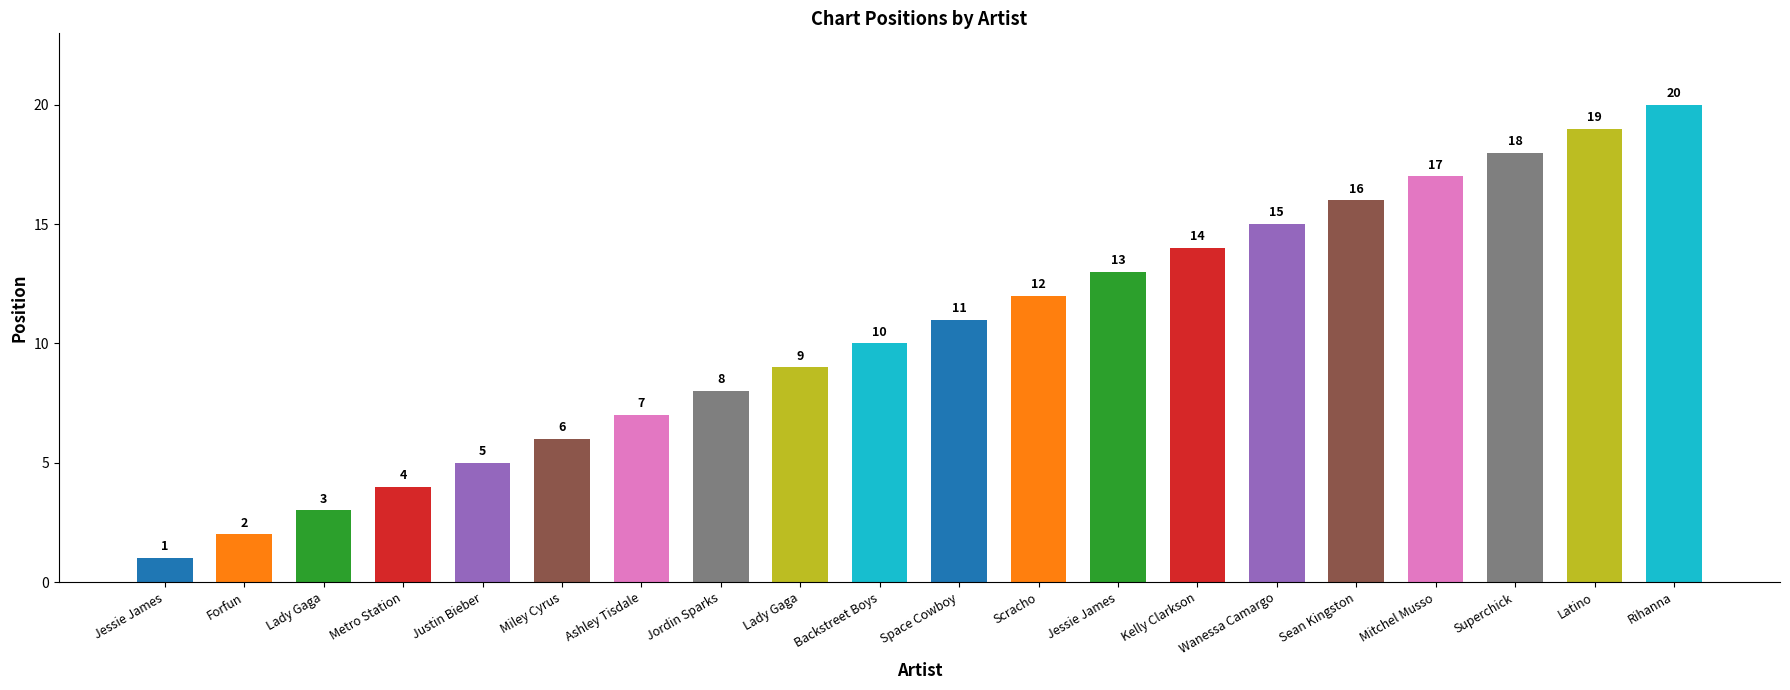

How many bars are there in total?

20